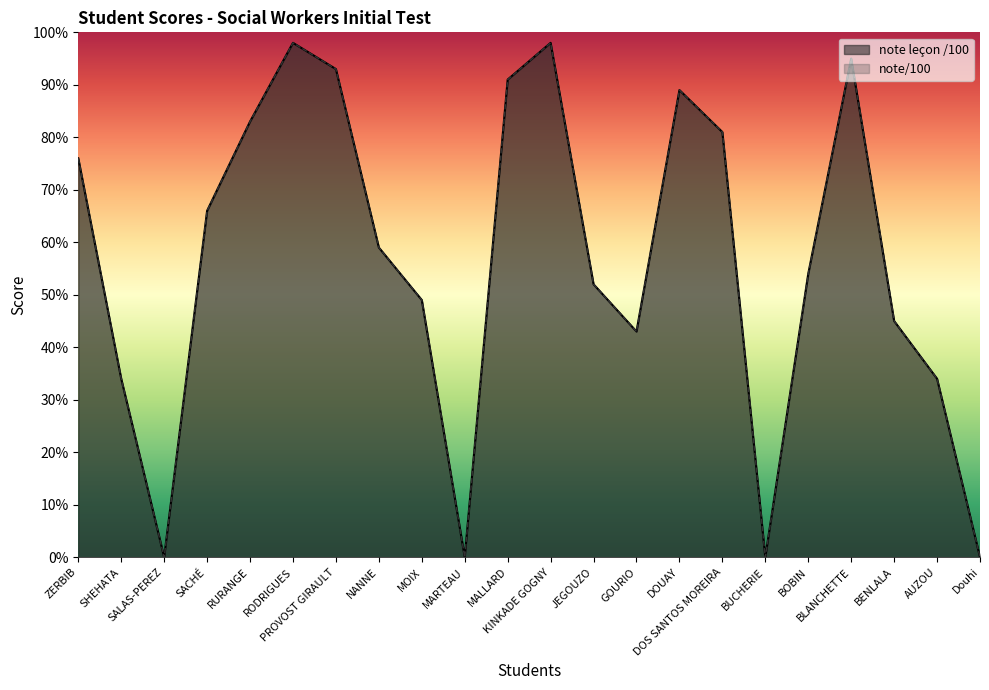

Reading right to left, what are all the values shown in this chart?

note leçon /100: Douhi=0	AUZOU=34	BENLALA=45	BLANCHETTE=95	BOBIN=54	BUCHERIE=0	DOS SANTOS MOREIRA=81	DOUAY=89	GOURIO=43	JEGOUZO=52	KINKADE GOGNY=98	MALLARD=91	MARTEAU=0	MOIX=49	NANNE=59	PROVOST GIRAULT=93	RODRIGUES=98	RURANGE=83	SACHÉ=66	SALAS-PEREZ=0	SHEHATA=34	ZERBIB=76
note/100: Douhi=0	AUZOU=34	BENLALA=45	BLANCHETTE=95	BOBIN=54	BUCHERIE=0	DOS SANTOS MOREIRA=81	DOUAY=89	GOURIO=43	JEGOUZO=52	KINKADE GOGNY=98	MALLARD=91	MARTEAU=0	MOIX=49	NANNE=59	PROVOST GIRAULT=93	RODRIGUES=98	RURANGE=83	SACHÉ=66	SALAS-PEREZ=0	SHEHATA=34	ZERBIB=76